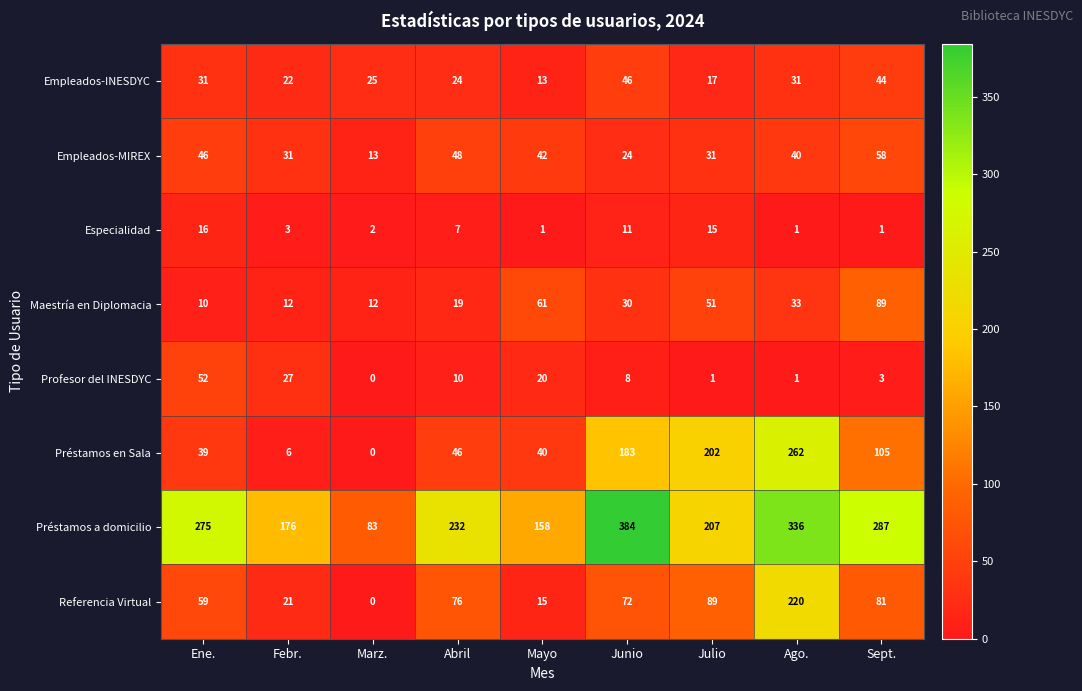

Which category has the highest value across all series?

Junio